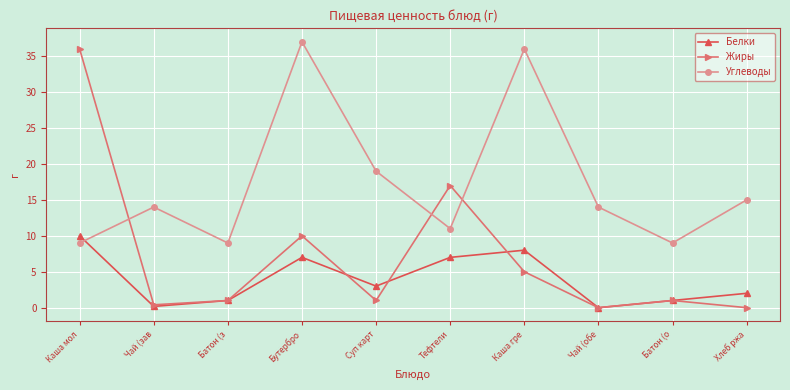

Reading left to right, transcribe all the data shown in this chart.

Белки: Каша мол=10.0	Чай (зав=0.2	Батон (з=1.0	Бутербро=7.0	Суп карт=3.0	Тефтели=7.0	Каша гре=8.0	Чай (обе=0.0	Батон (о=1.0	Хлеб ржа=2.0
Жиры: Каша мол=36.0	Чай (зав=0.4	Батон (з=1.0	Бутербро=10.0	Суп карт=1.0	Тефтели=17.0	Каша гре=5.0	Чай (обе=0.0	Батон (о=1.0	Хлеб ржа=0.0
Углеводы: Каша мол=9.0	Чай (зав=14.0	Батон (з=9.0	Бутербро=37.0	Суп карт=19.0	Тефтели=11.0	Каша гре=36.0	Чай (обе=14.0	Батон (о=9.0	Хлеб ржа=15.0